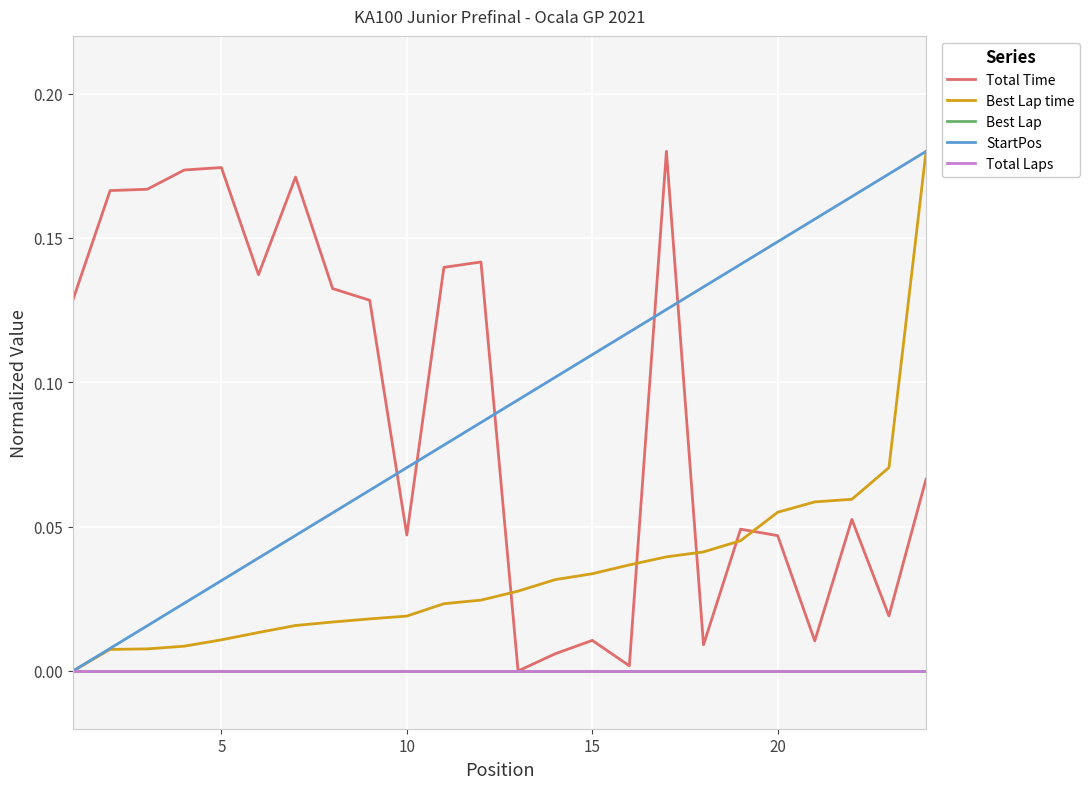

Does the chart have visible grid lines?

Yes